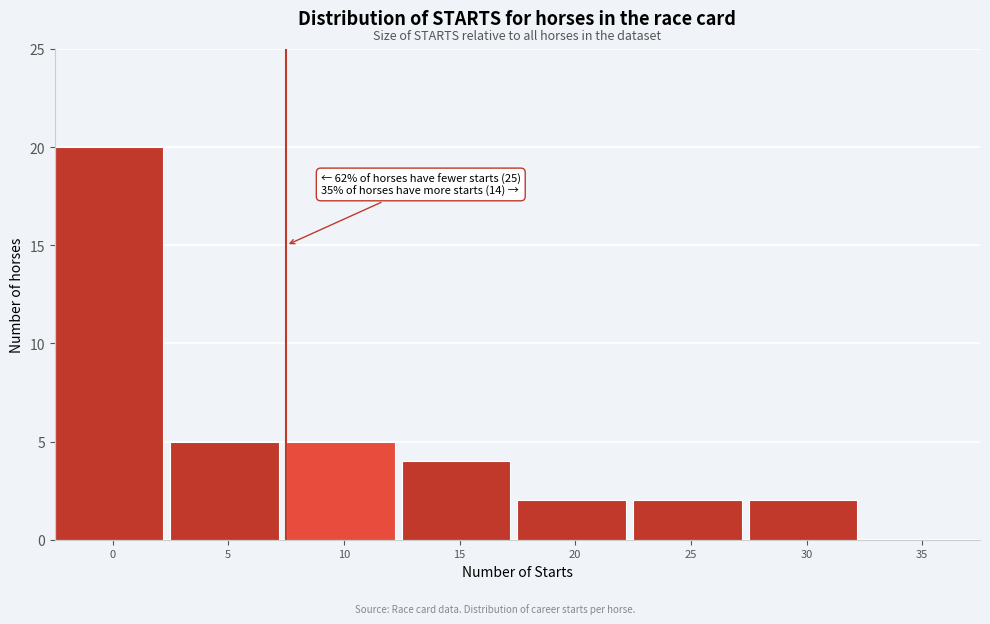

Reading left to right, extract all data points from this chart.

0=20	5=5	10=5	15=4	20=2	25=2	30=2	35=0